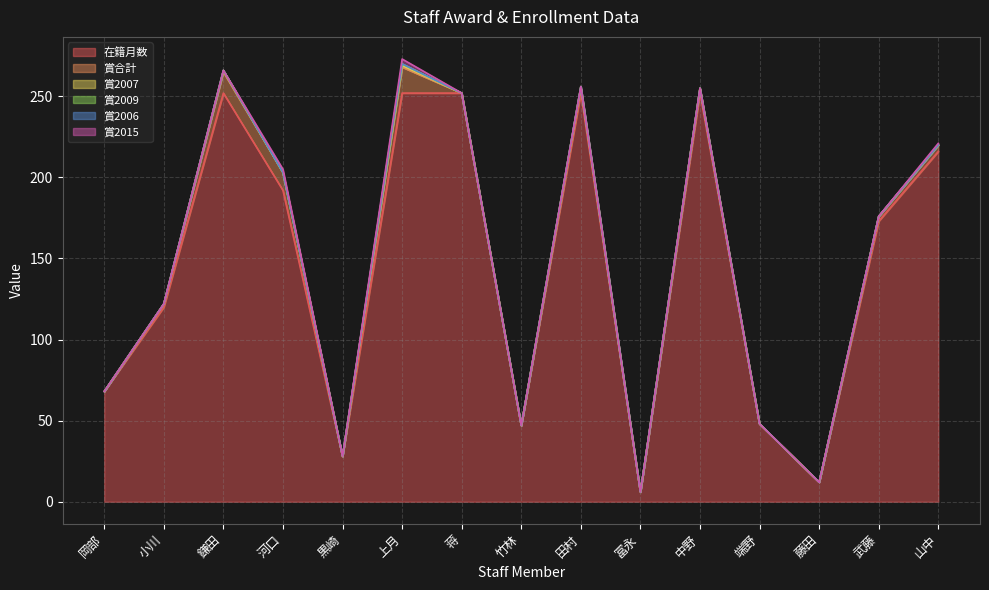

Between 鎌田 and 藤田, which series saw the biggest shift?

在籍月数